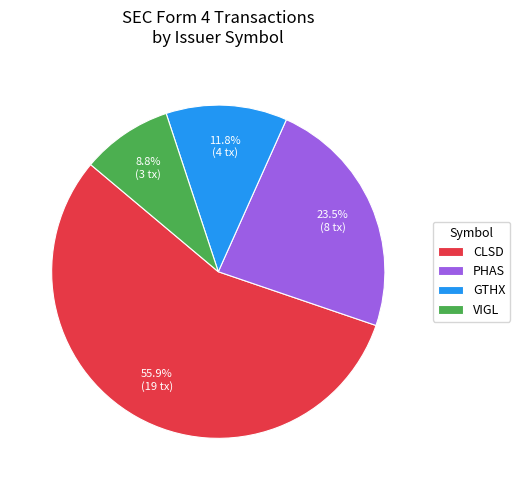

What is the smallest slice in the pie chart?

VIGL